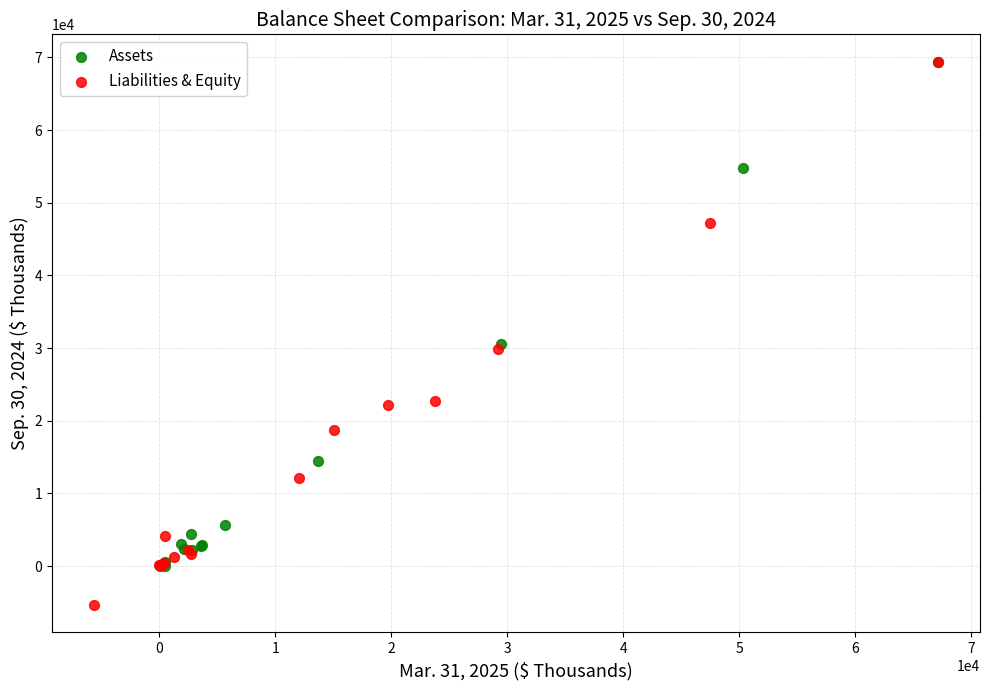

Which series has the widest spread of Y values?

Liabilities & Equity